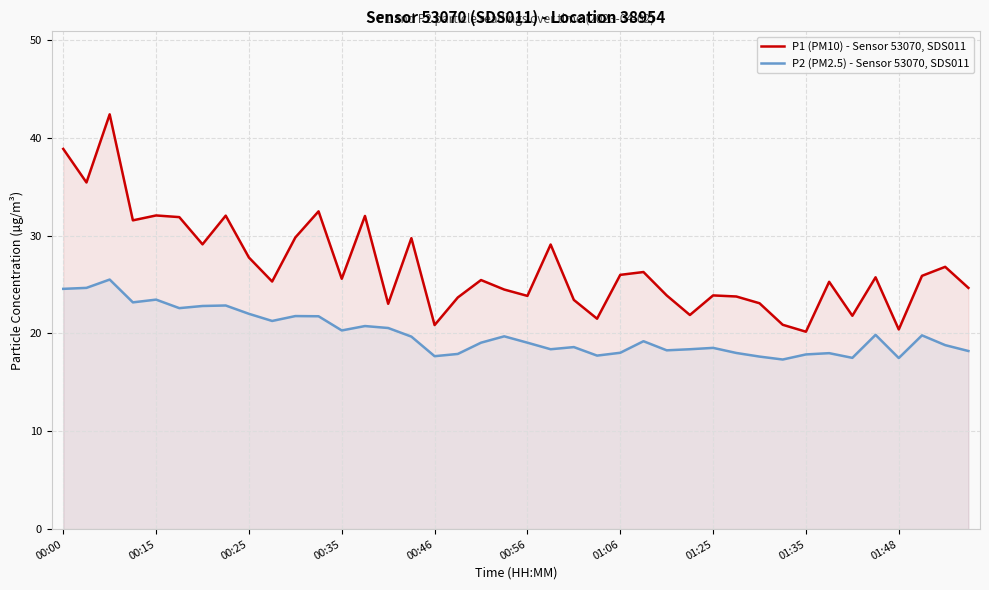

What is the difference between the highest and lowest values at 01:25?

5.4